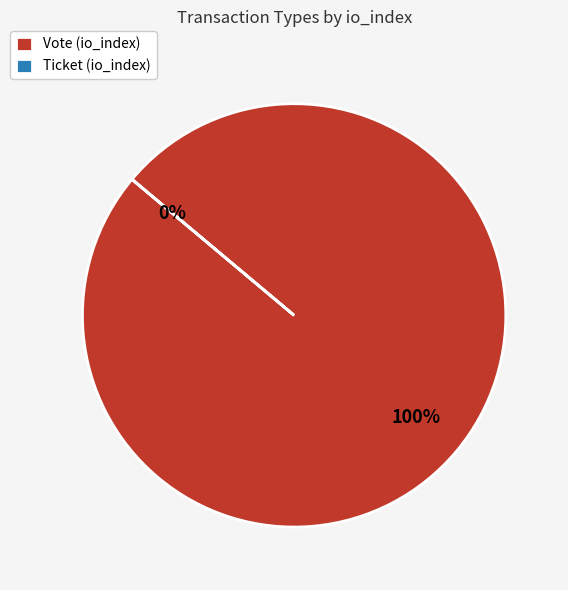

Does Vote represent more than half of the total?

Yes